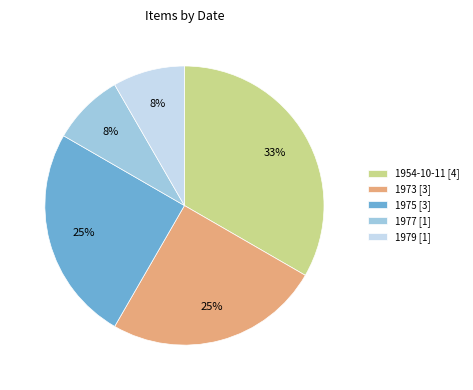

Is the sum of 1977 [1] and 1973 [3] greater than half?

No